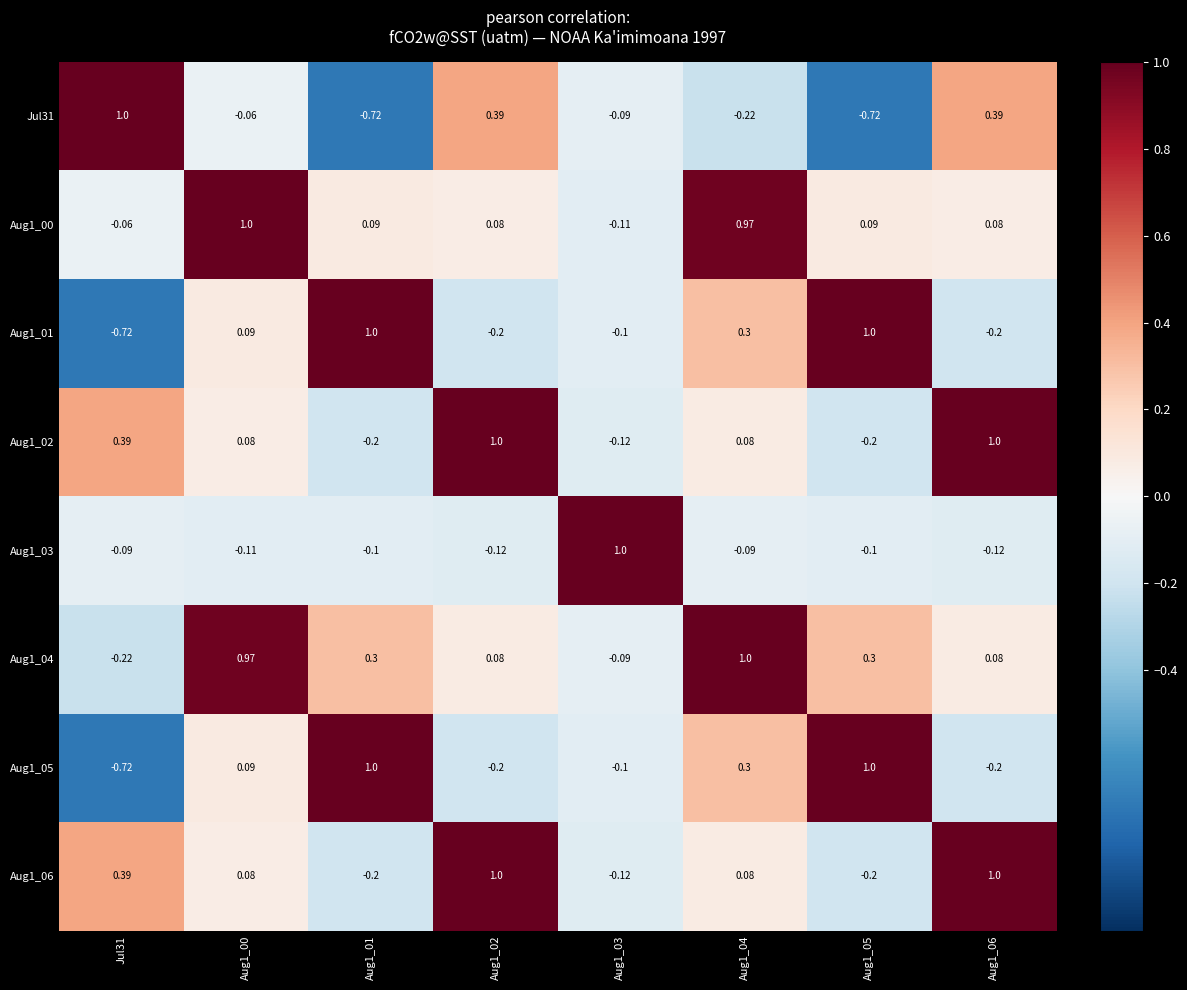

How many values in the Jul31 series are below 0?

5